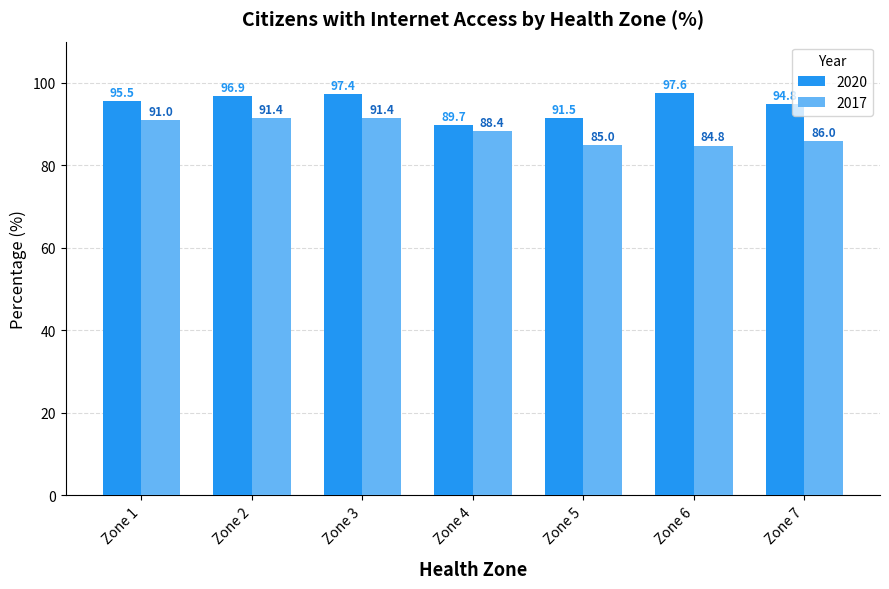

What is the sum of the 2020 values at Zone 1 and Zone 6?

193.1